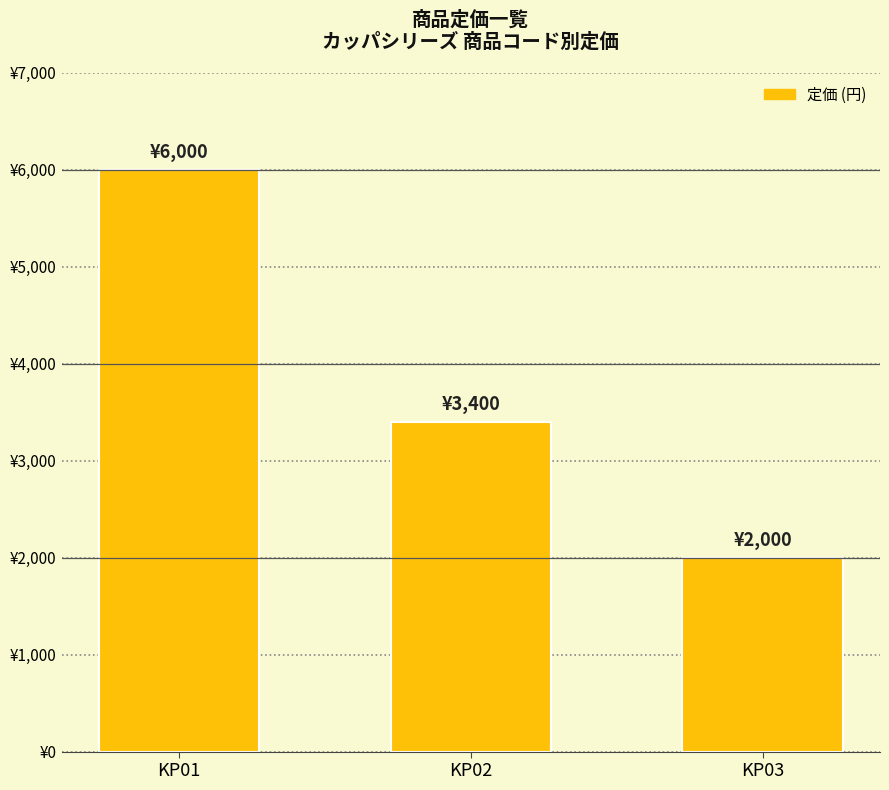

List the labels in order of value, smallest first.

KP03, KP02, KP01